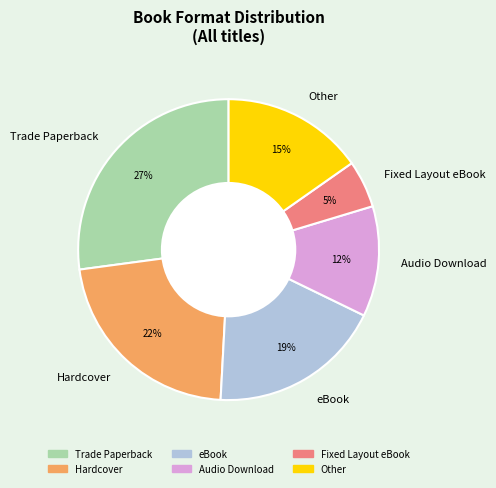

Between Audio Download and Fixed Layout eBook, which is larger?

Audio Download